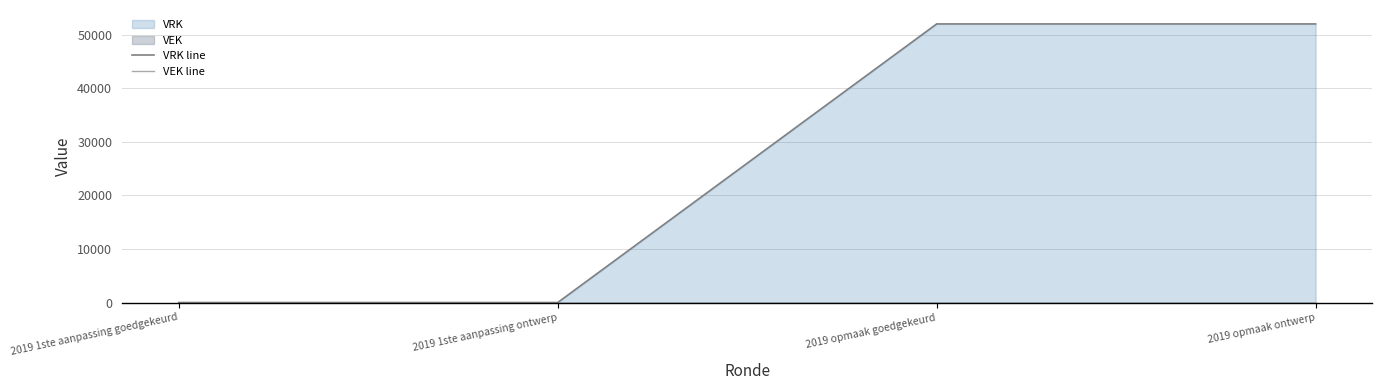

Rank the series by their maximum value, from highest to lowest.

VRK line, VEK line